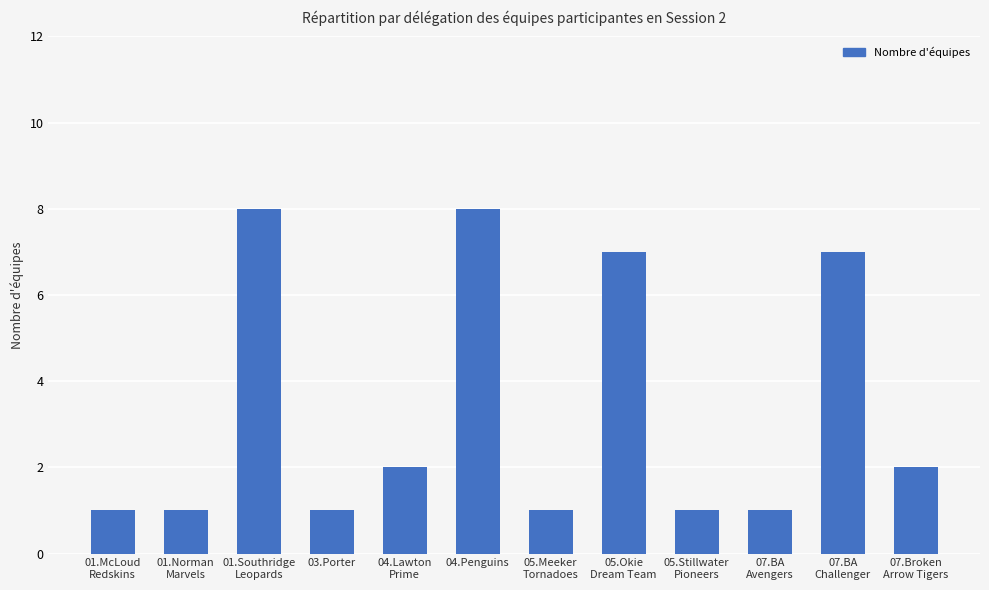

What is the minimum value shown in the chart?

1